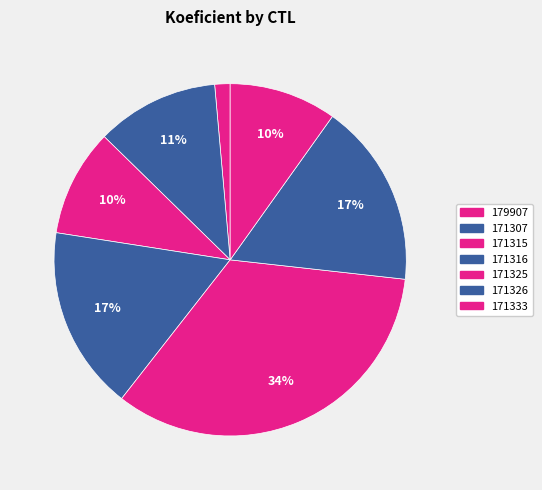

Does 179907 account for over 50% of the chart?

No